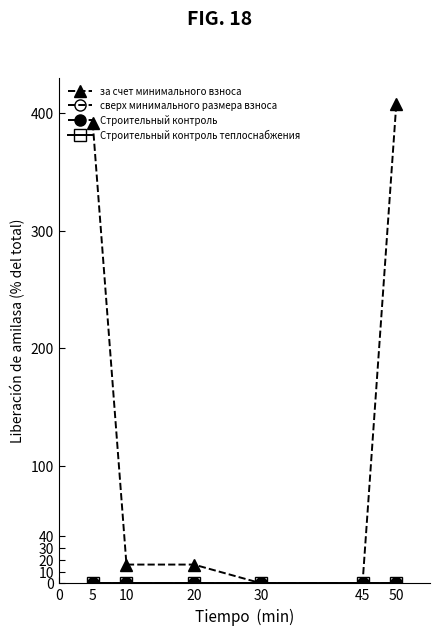

Does the chart have visible grid lines?

No